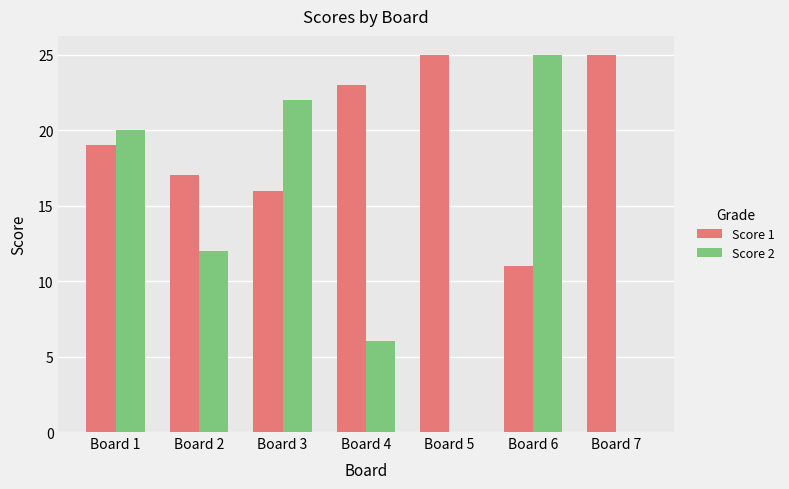

The value of Score 1 at Board 1 is 19. True or false?

True